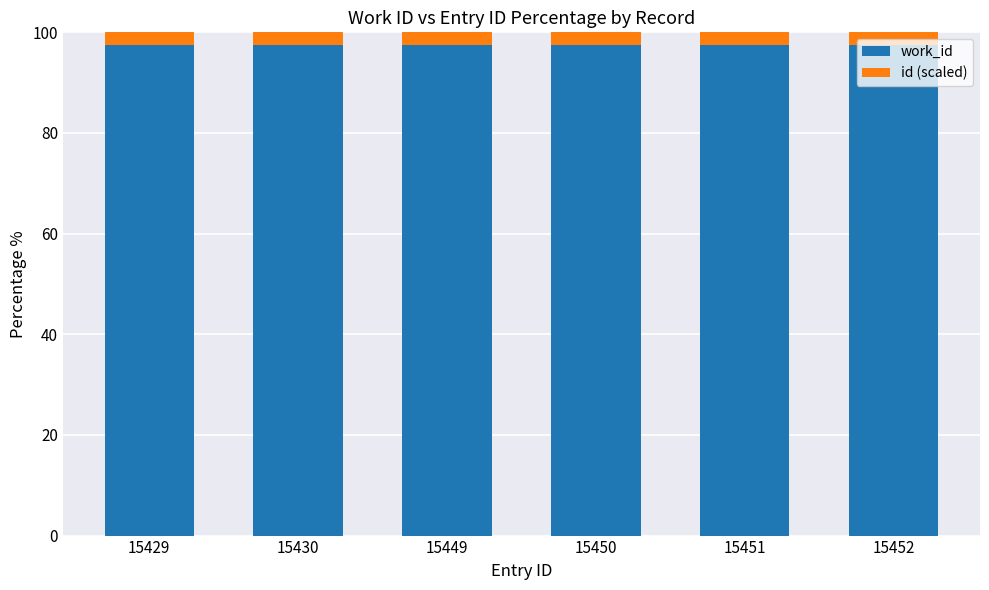

True or false: work_id has a value of 135.8 at 15450.

False